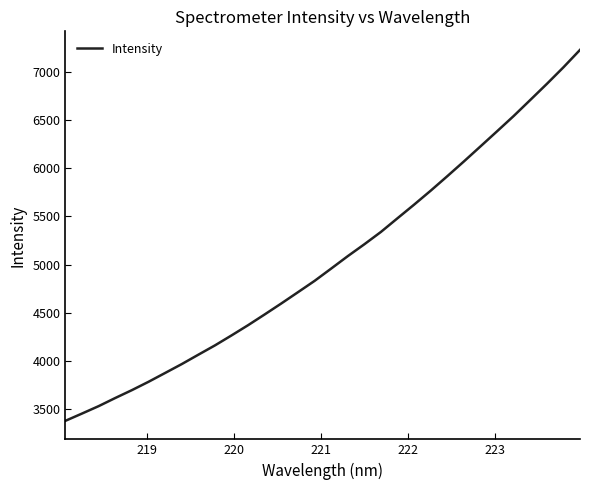

What is the maximum value shown in the chart?

7231.6